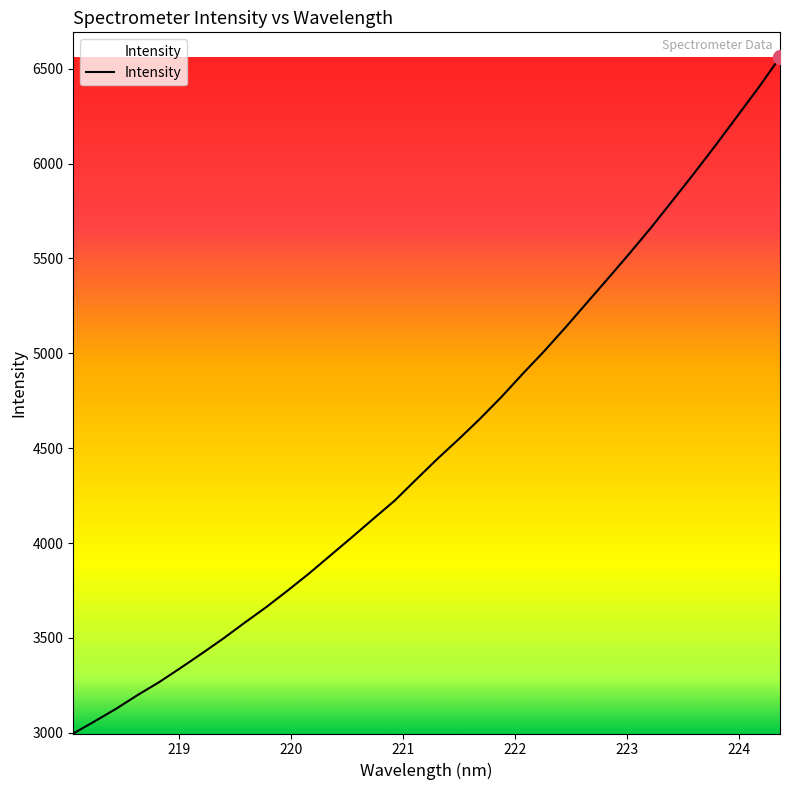

What is the smallest value displayed?

2996.1